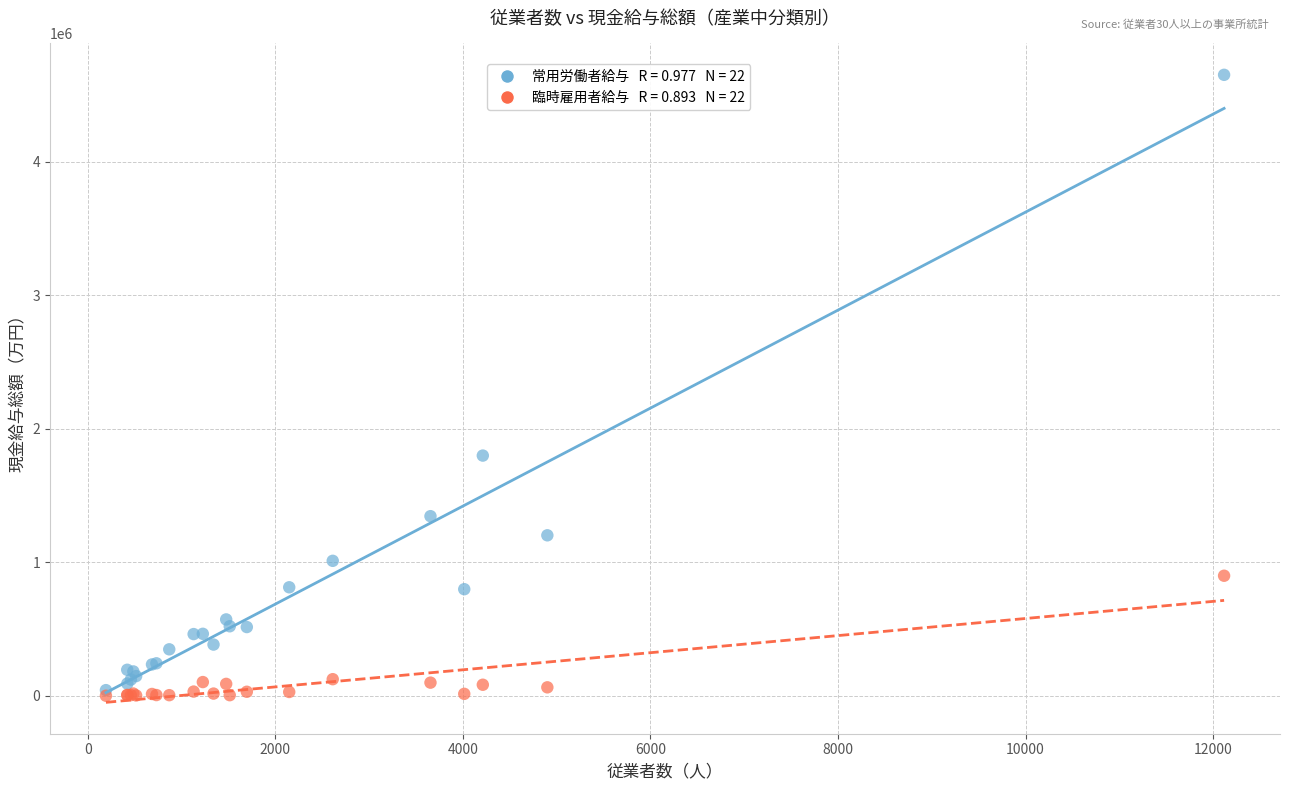

Across all series, what Y value is closest to 2325507?

1799228